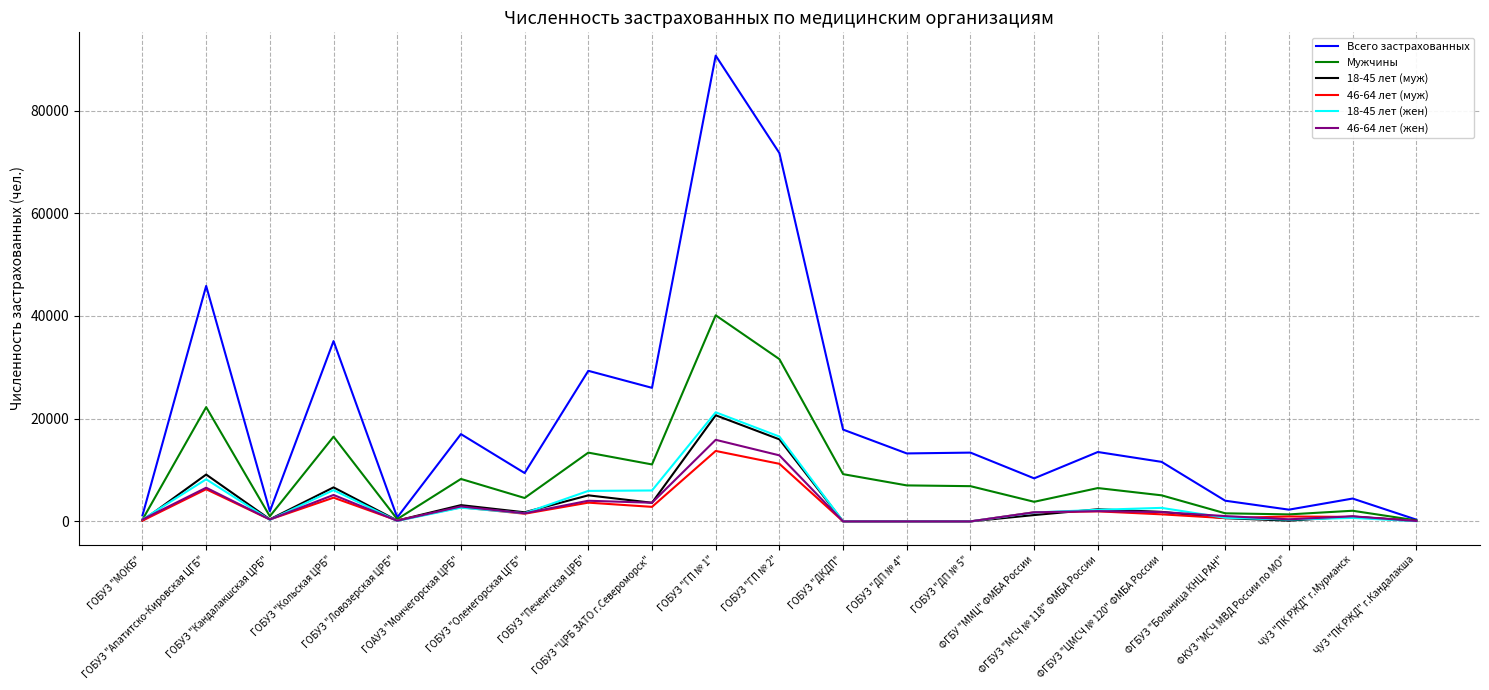

Which series has the largest range (max minus min)?

Всего застрахованных